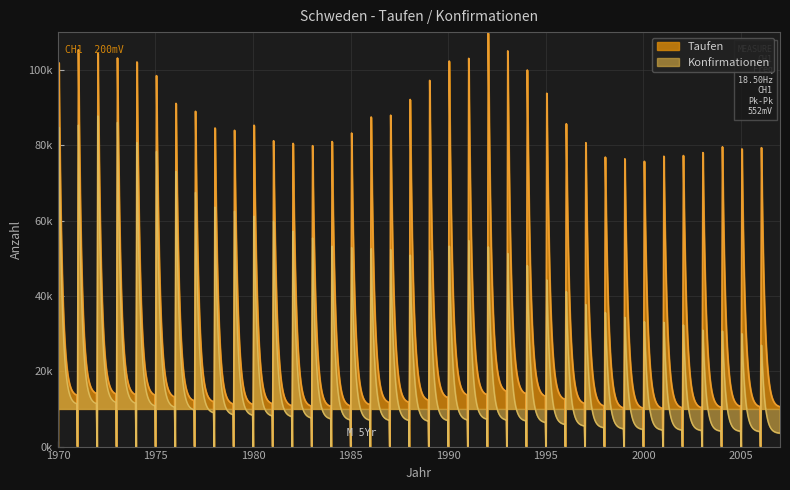

Where is the first local minimum for Konfirmationen?

1988